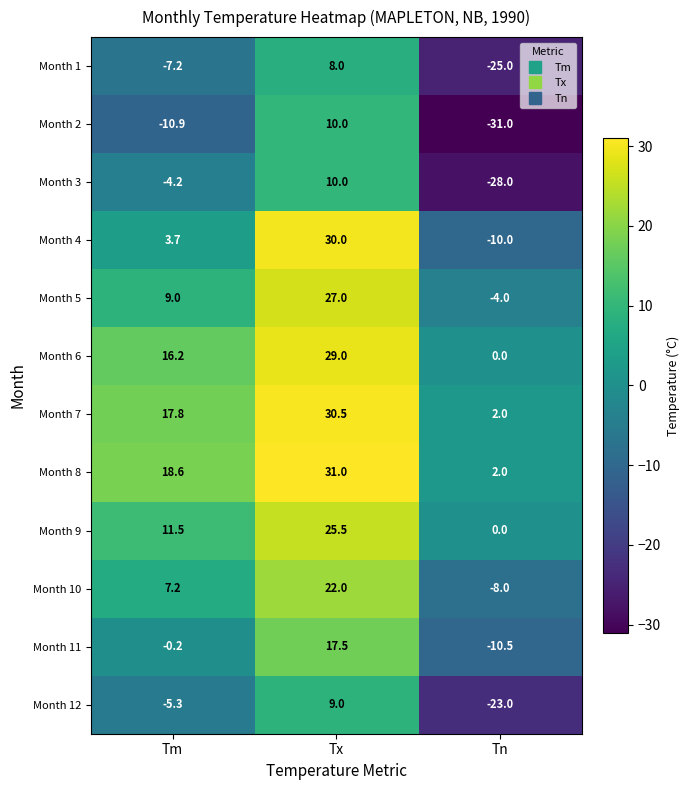

At Tm, list the series in order from largest to smallest.

Month 8, Month 7, Month 6, Month 9, Month 5, Month 10, Month 4, Month 11, Month 3, Month 12, Month 1, Month 2